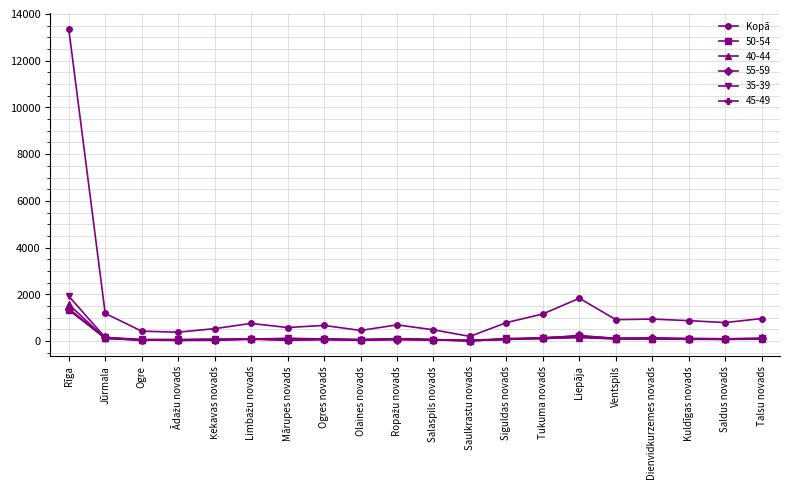

What is the label of the 11th point from the left?

Salaspils novads